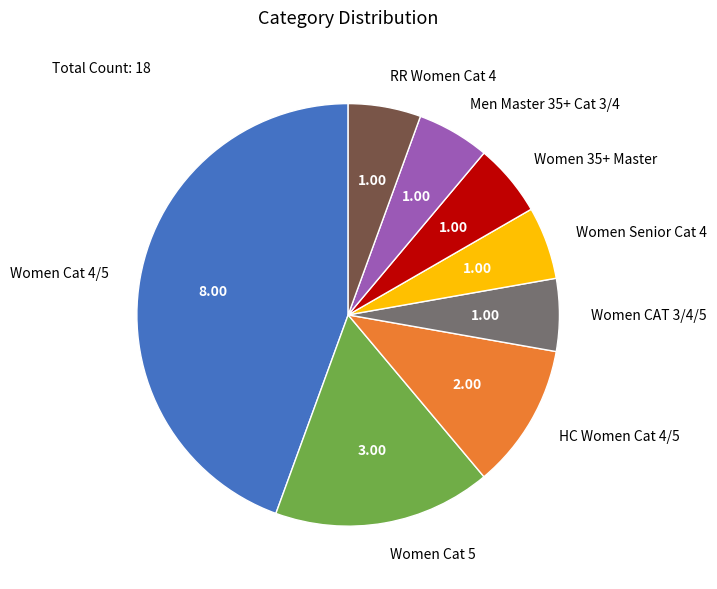

Between RR Women Cat 4 and Women Cat 5, which is larger?

Women Cat 5